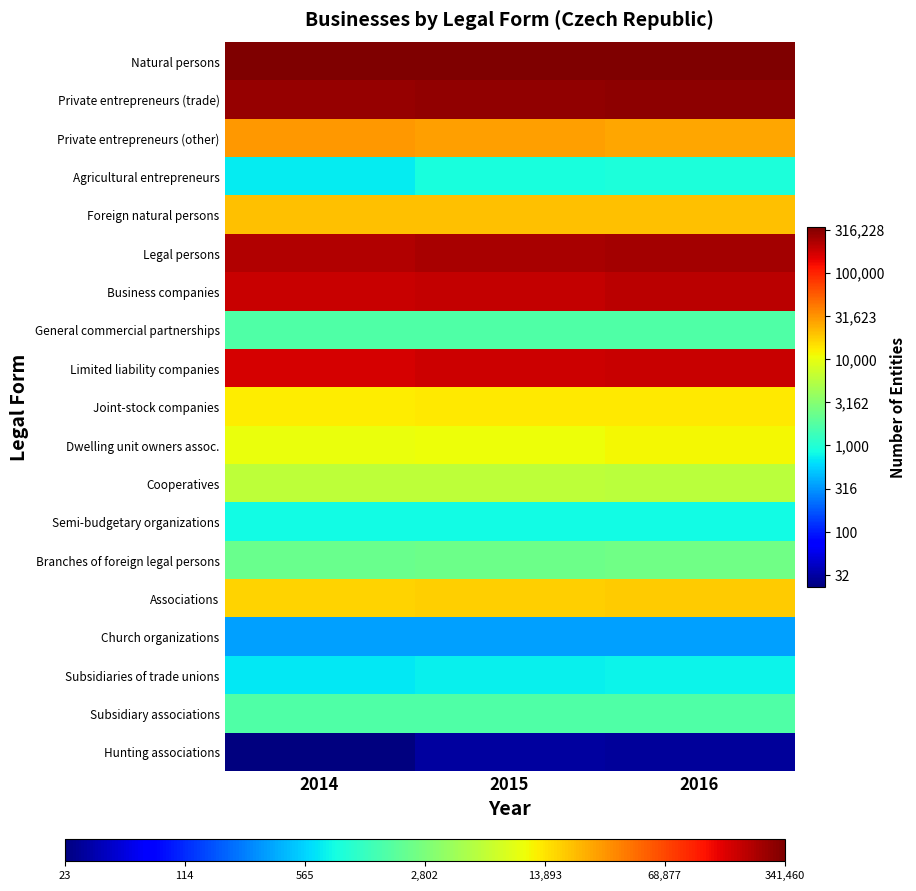

How many categories are shown in the chart?

3